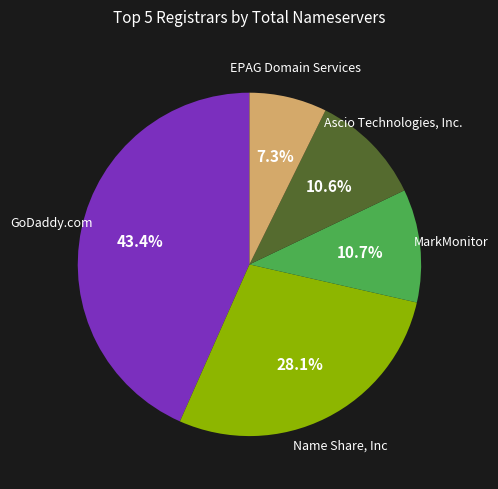

Which slice is the smallest?

EPAG Domain Services